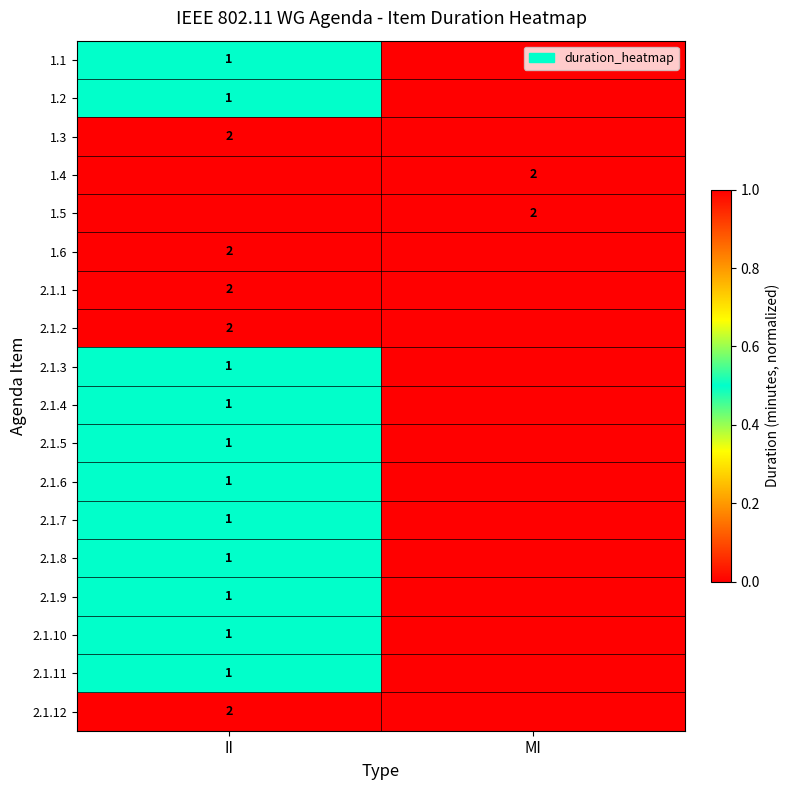

The 1.4 series shows 2 at MI. True or false?

True